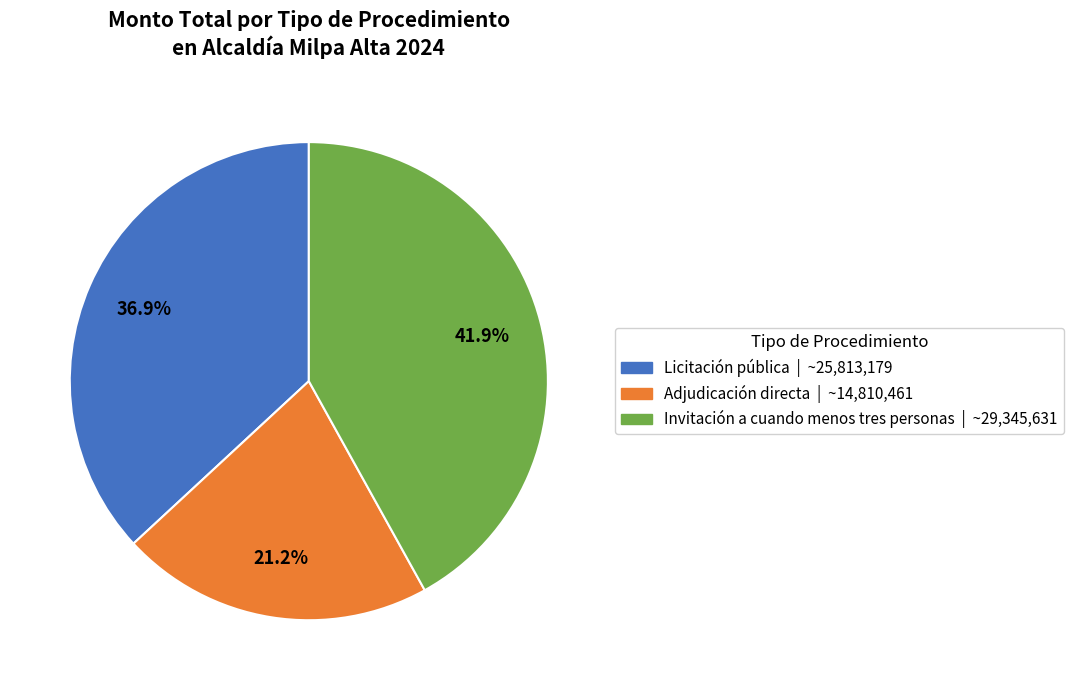

Do Licitación pública and Invitación a cuando menos tres personas together represent more than half of the pie?

Yes